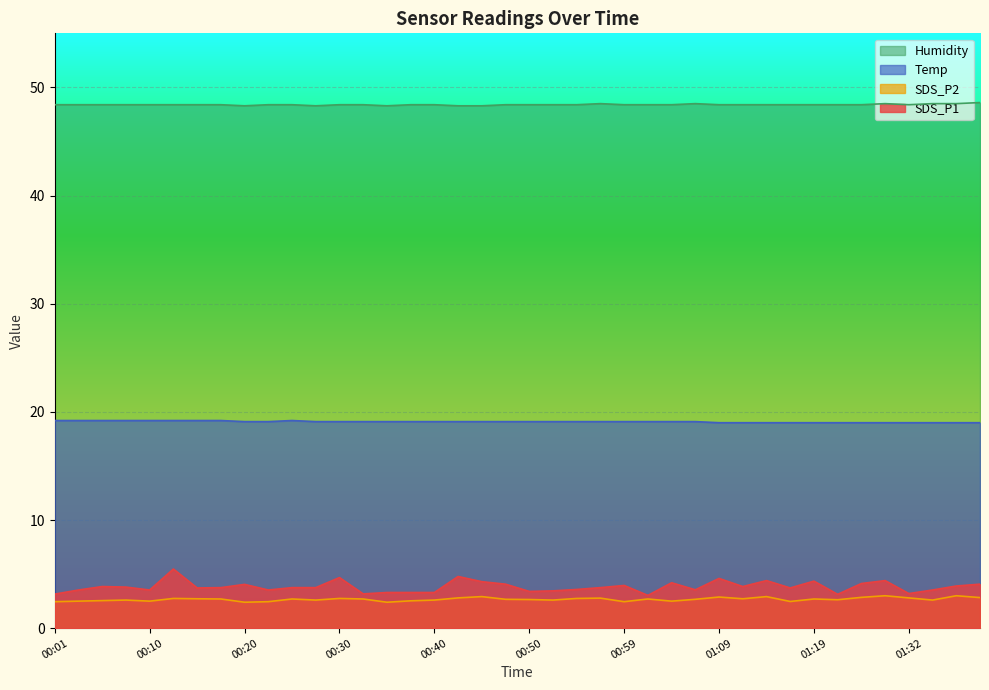

What is the difference between the maximum and minimum values in the Humidity series?

0.3